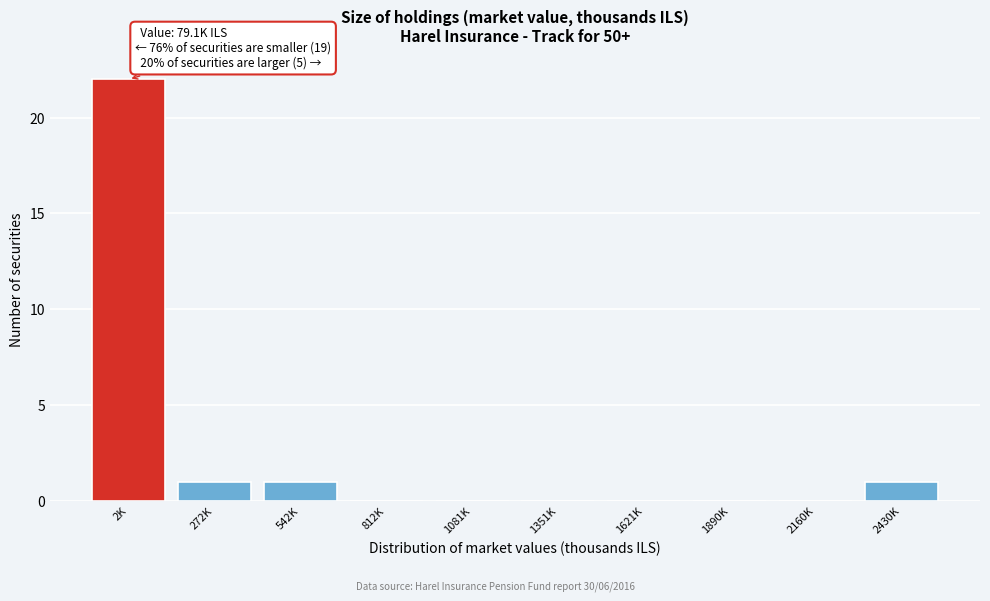

Reading left to right, what are all the values shown in this chart?

2K=22	272K=1	542K=1	812K=0	1081K=0	1351K=0	1621K=0	1890K=0	2160K=0	2430K=1